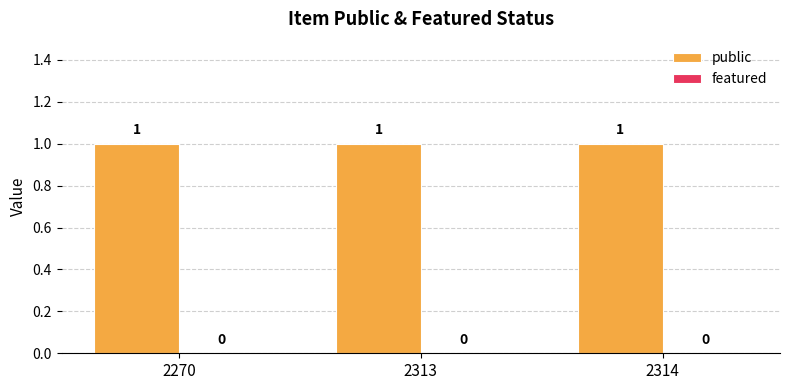

At 2270, list the series in order from smallest to largest.

featured, public